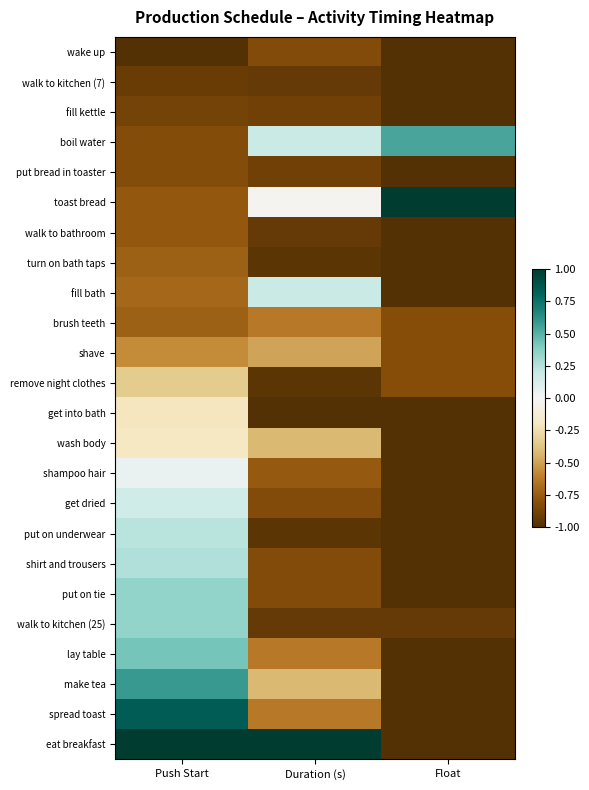

Which label corresponds to the largest value in the chart?

Float